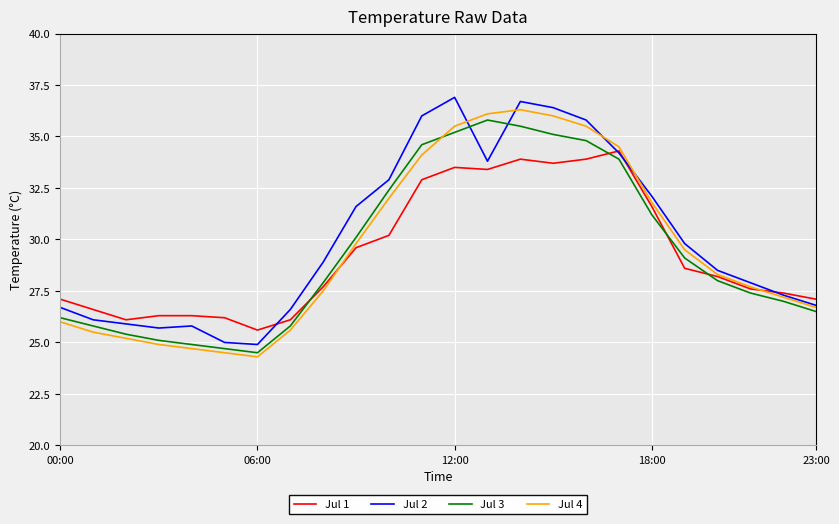

Is this an area chart (filled region under the line)?

No